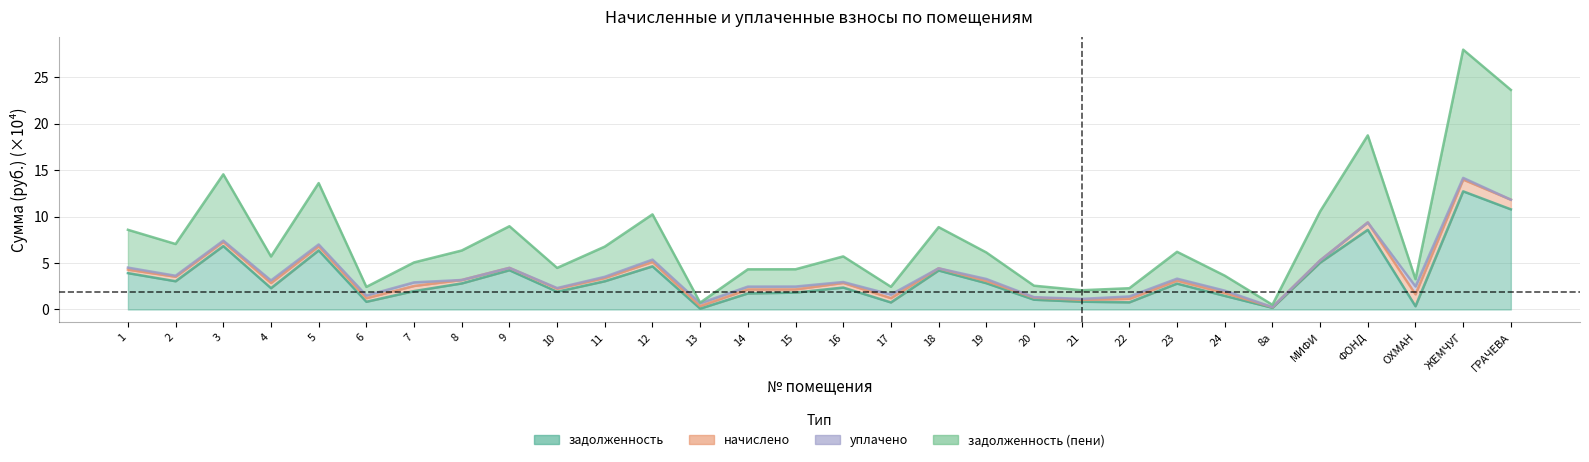

Is it true that задолженность (пени) equals 9.0 at 9?

True